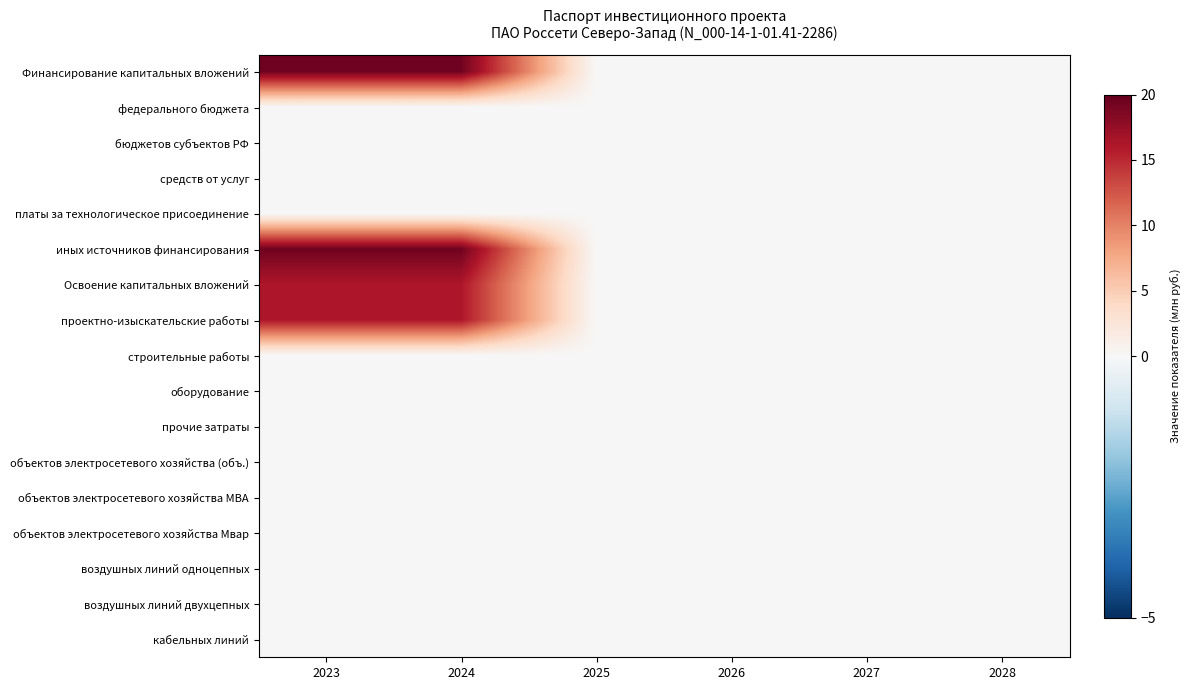

At how many categories does at least one series exceed 3?

2